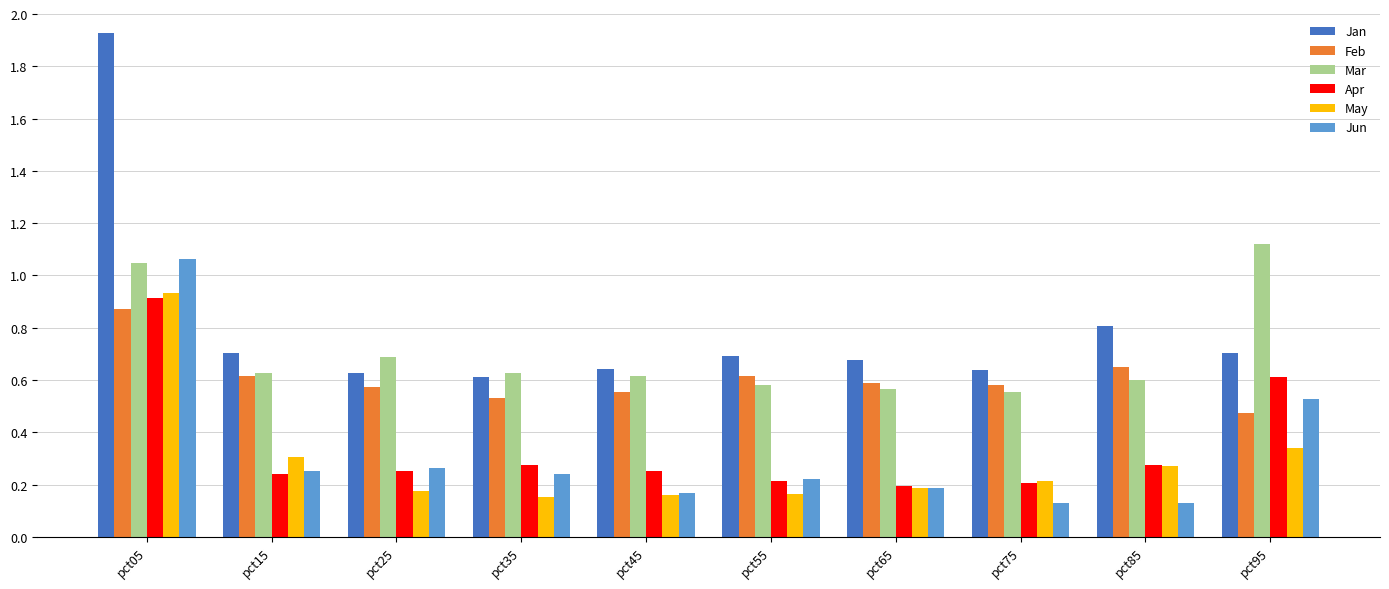

How many Feb values are between 0 and 1?

10